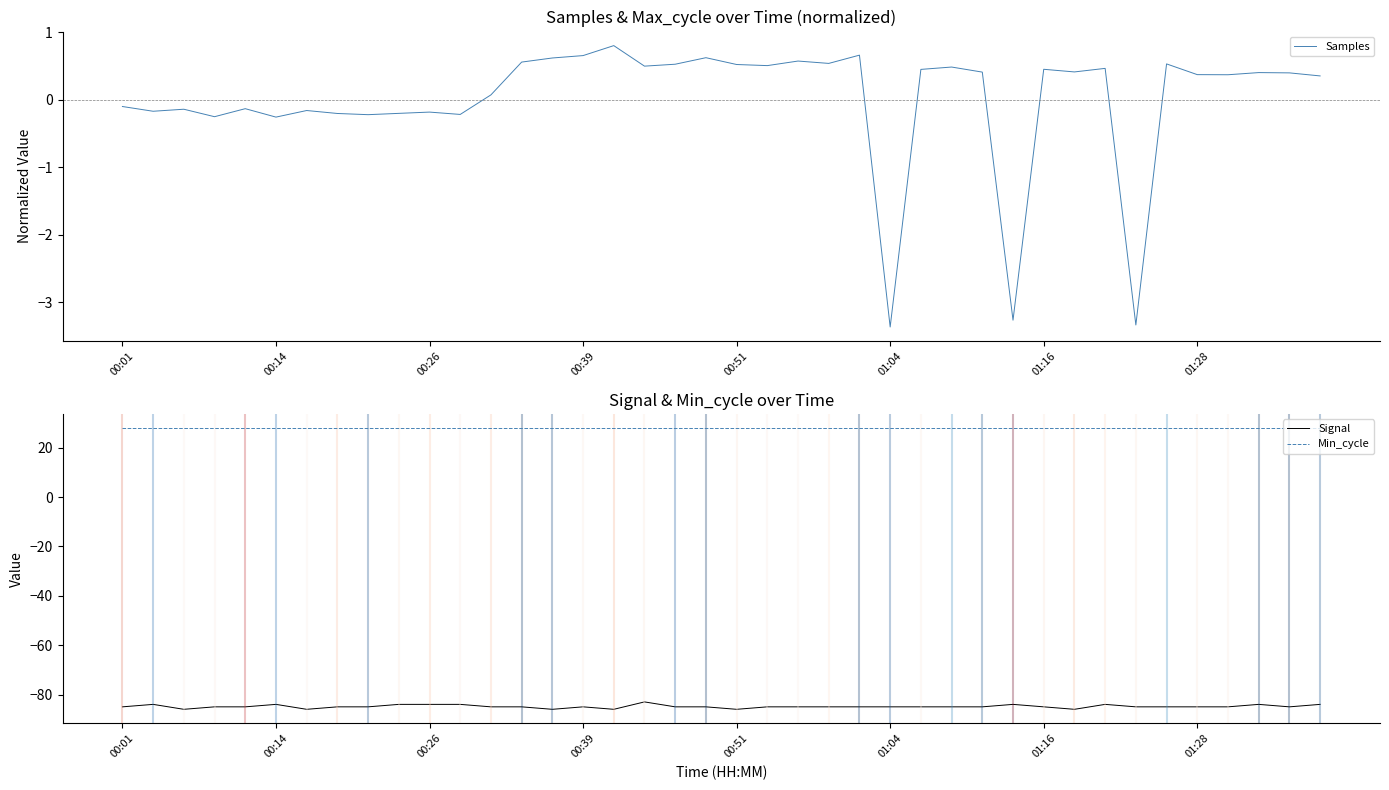

Rank the series by their maximum value, from lowest to highest.

Signal, Samples, Min_cycle